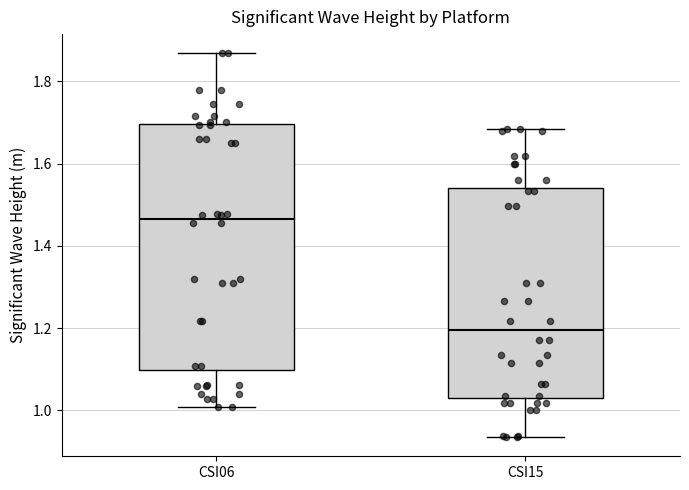

Comparing the boxes themselves (not the whiskers), which one is the tallest?

CSI06